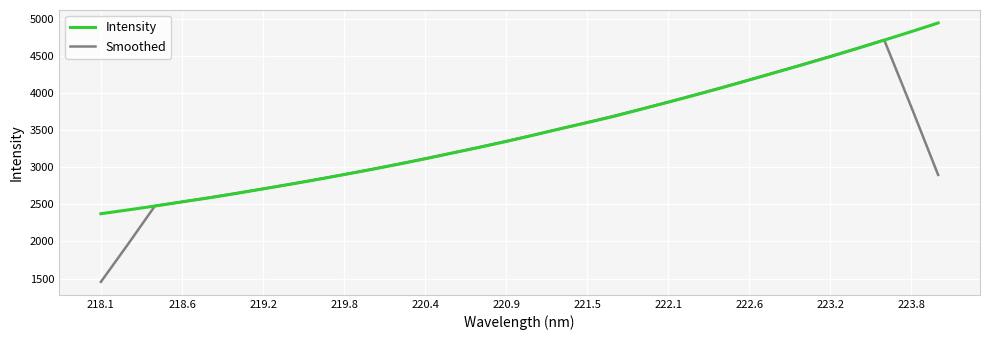

What is the minimum value shown in the chart?

1454.5